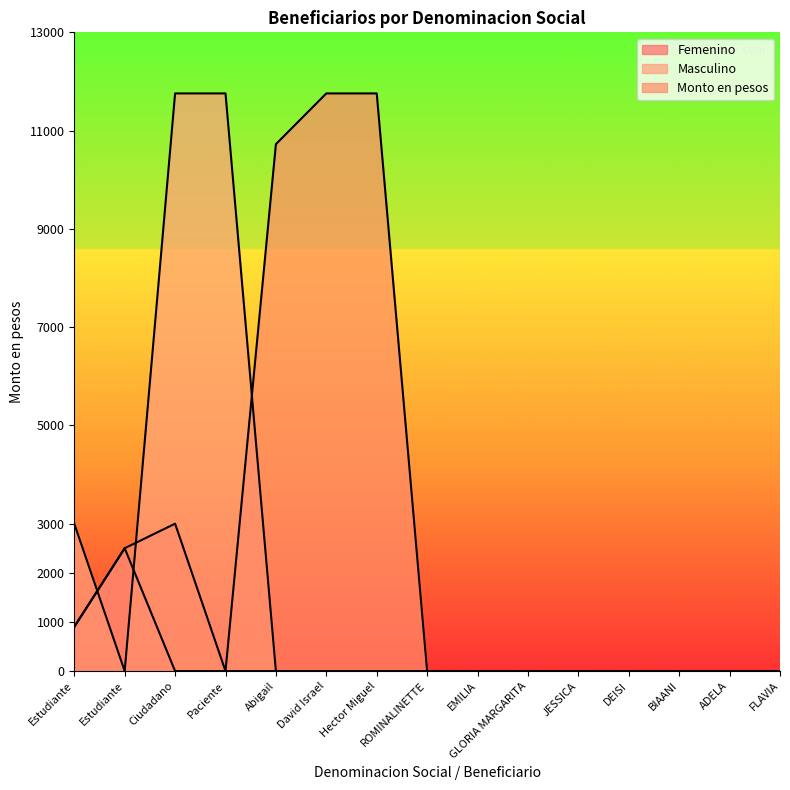

How many lines are shown in the chart?

3